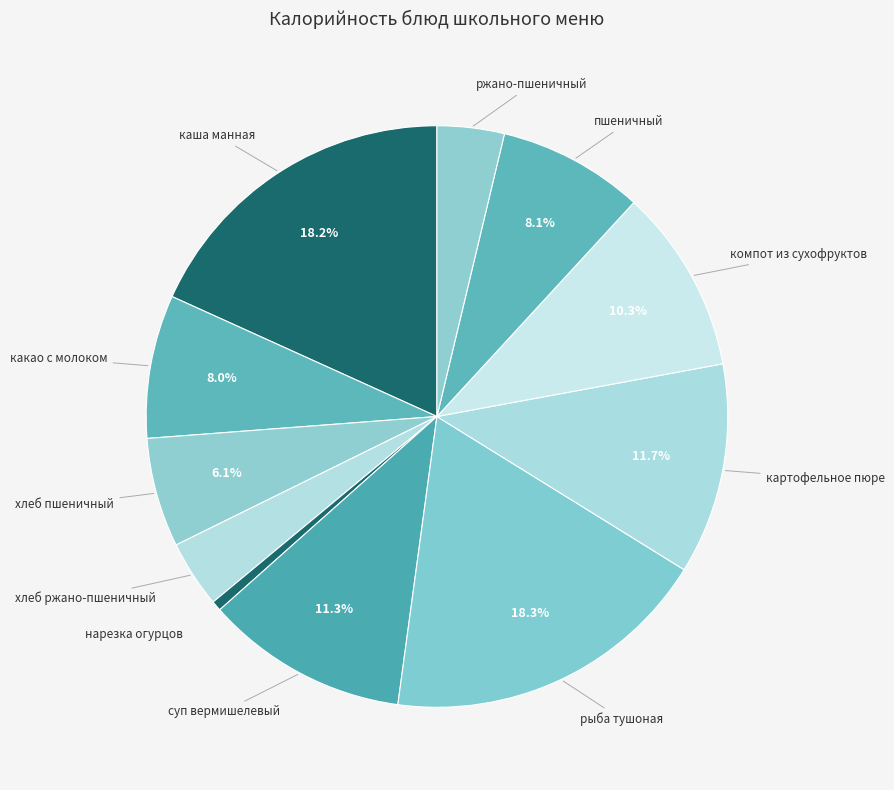

Is there a majority slice in this chart?

No